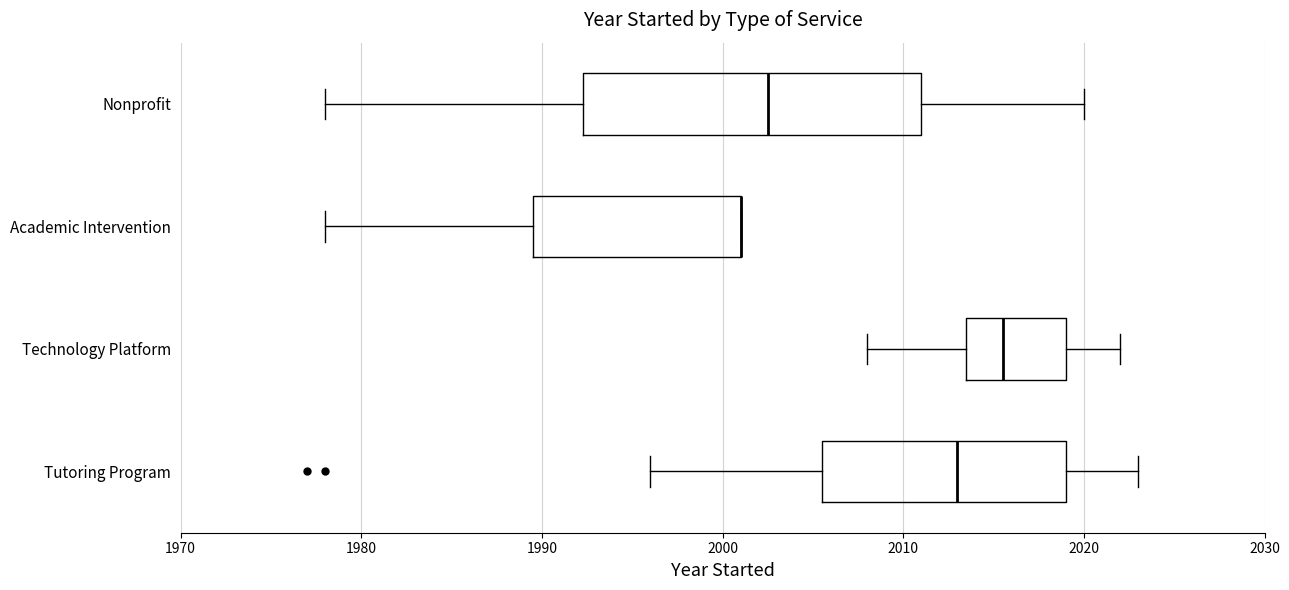

Which box is the widest, from its left edge to its right edge?

Nonprofit